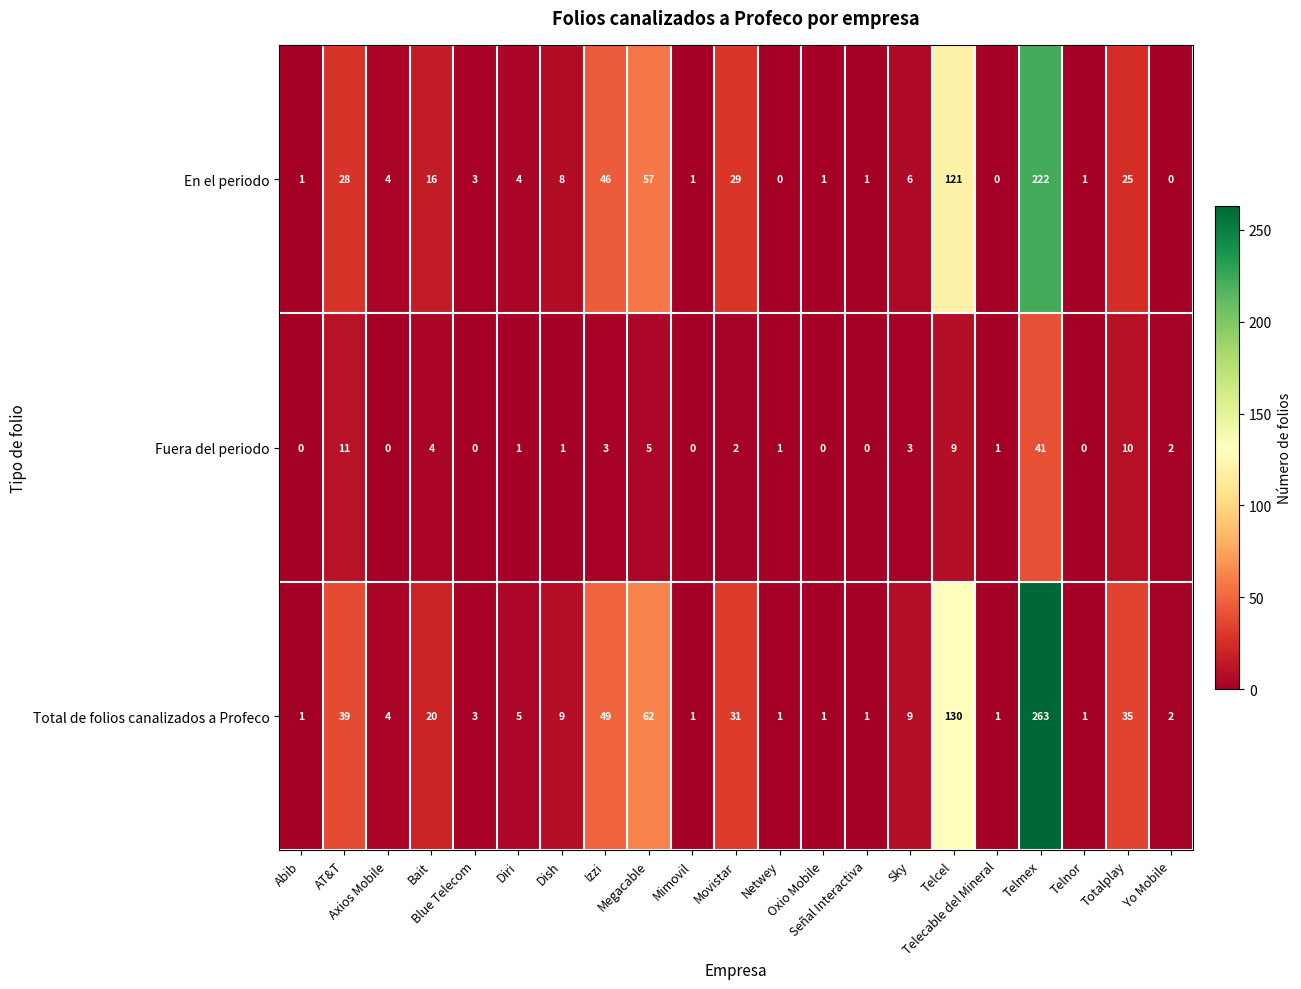

Rank the series by their average value, from highest to lowest.

Total de folios canalizados a Profeco, En el periodo, Fuera del periodo